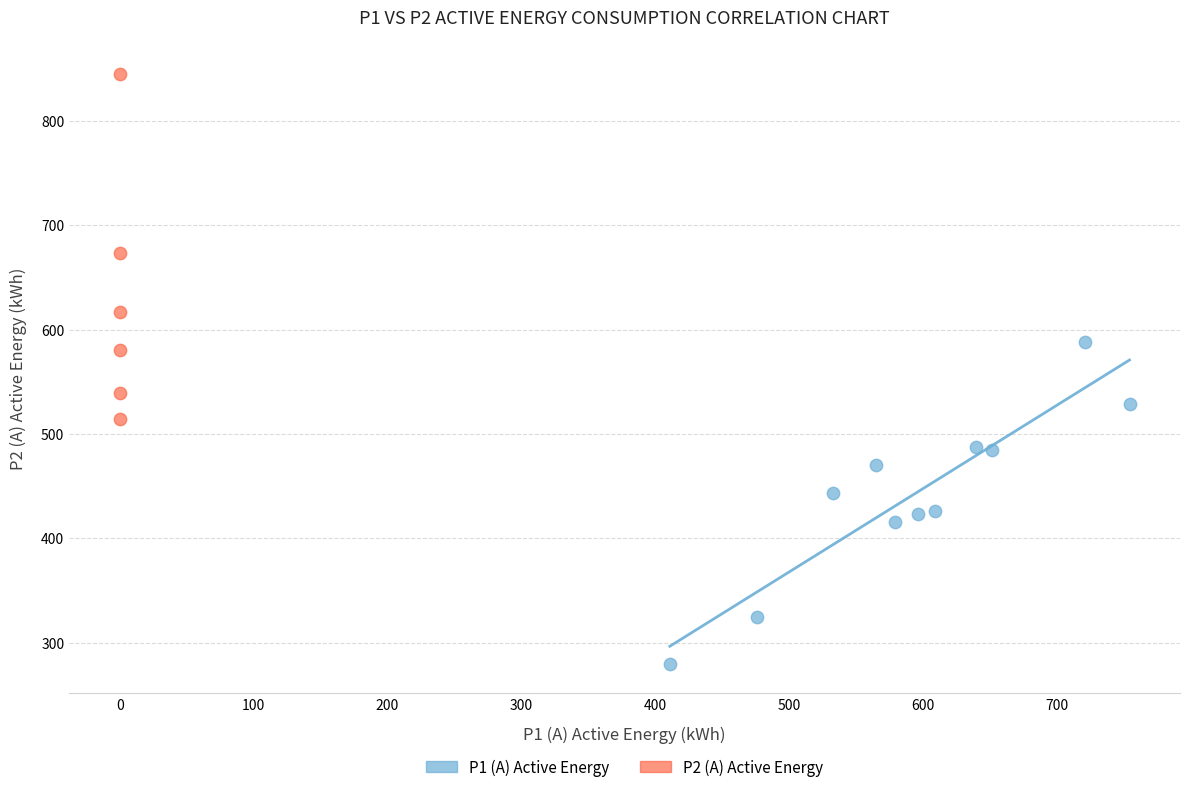

Which series contains the highest Y value?

P2 (A) Active Energy